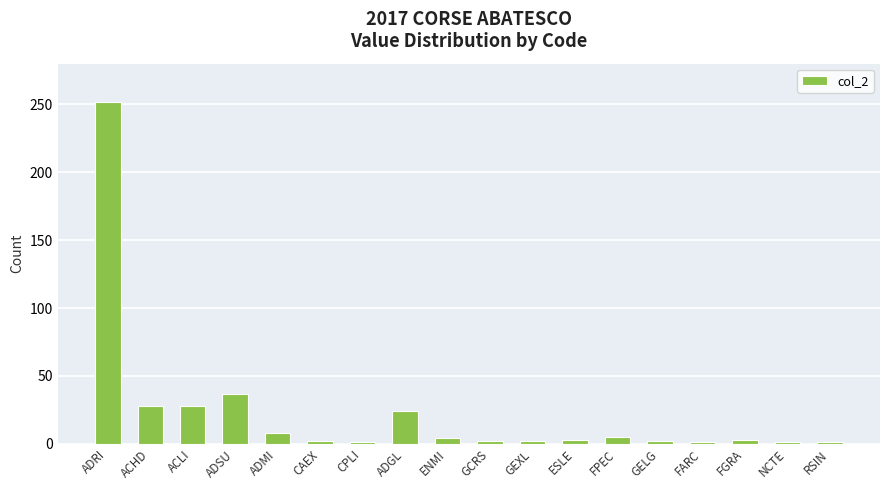

Approximately how many times larger is the value at CPLI compared to GCRS?

0.5